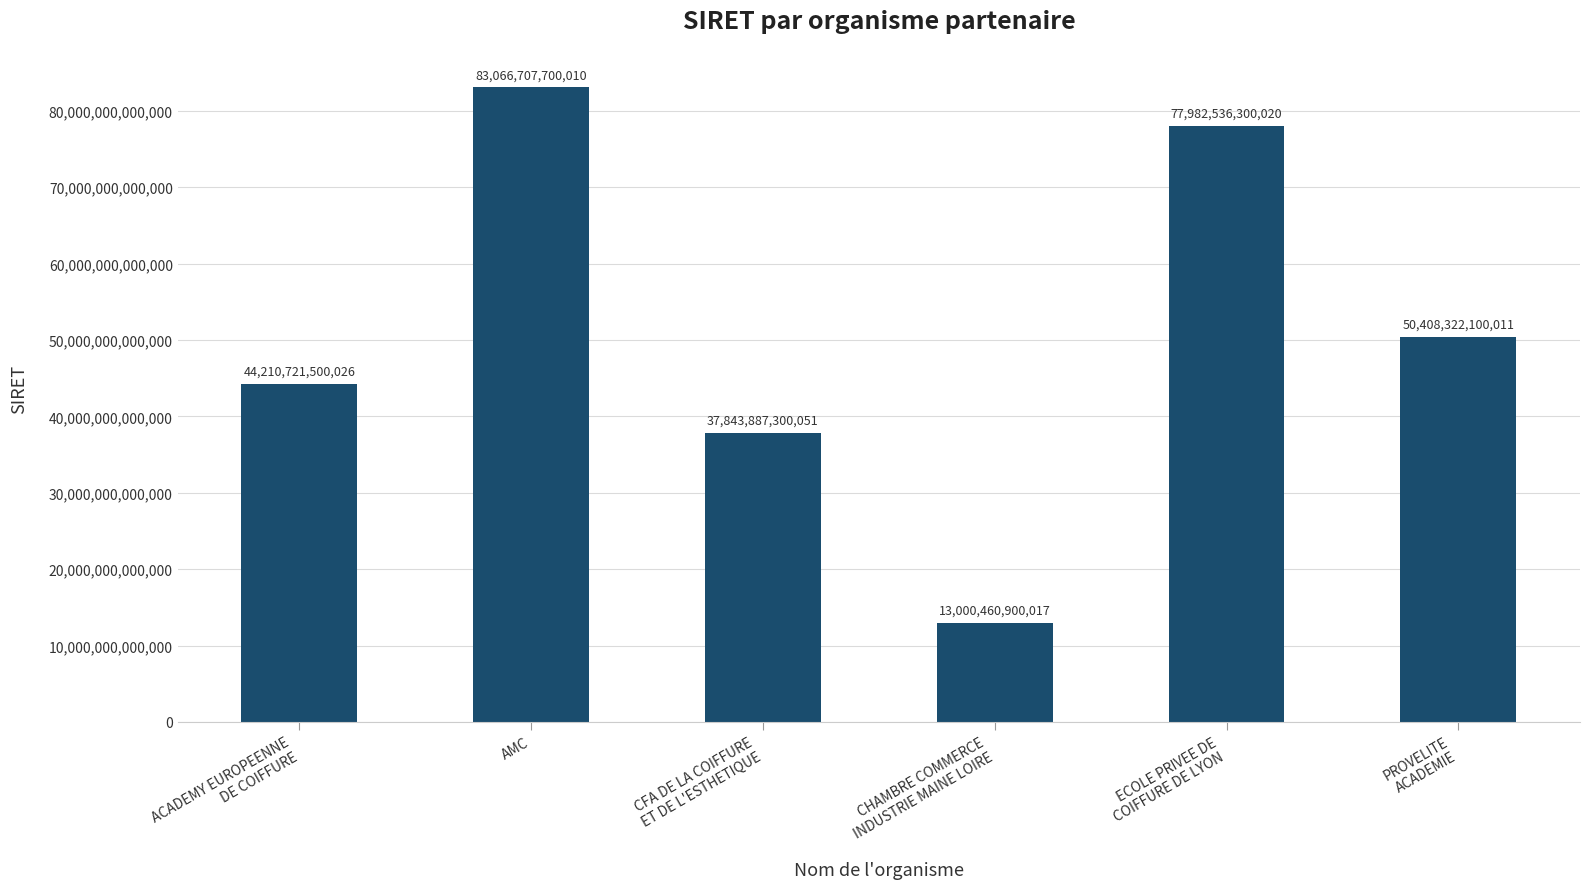

How many values are below 50408322100011?

3